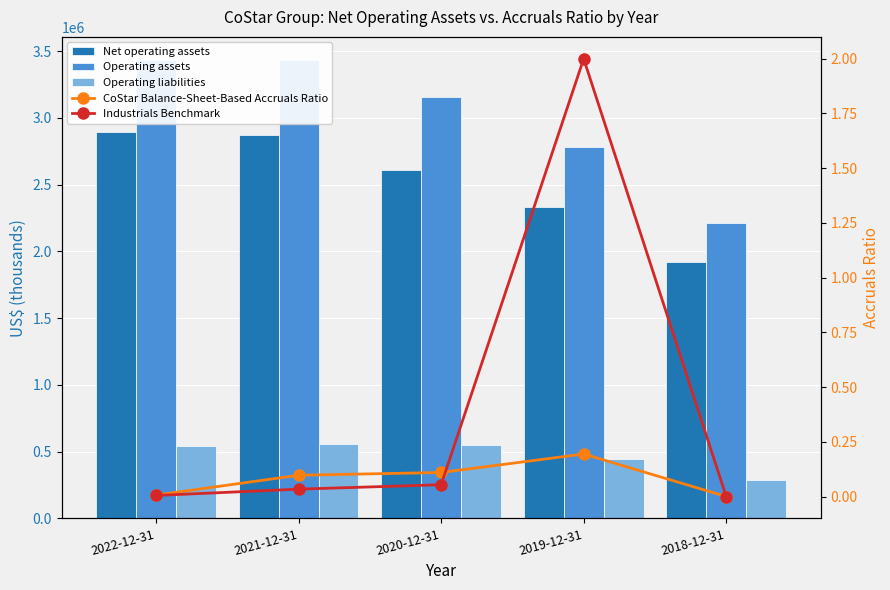

How many groups of bars are there?

5